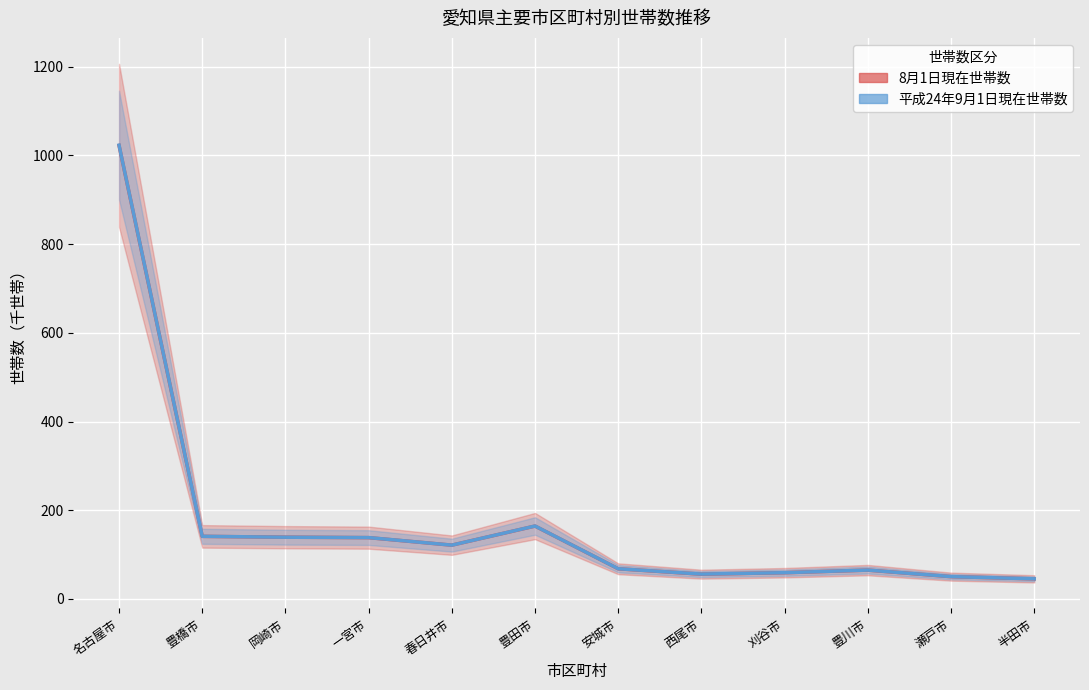

Does the chart display data point markers on the line(s)?

No